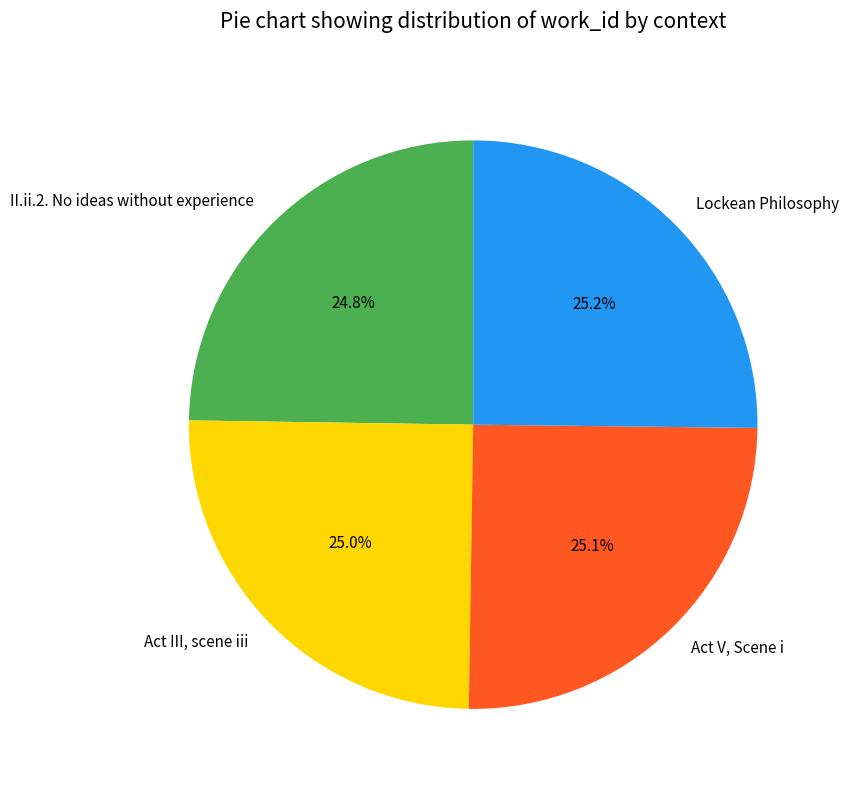

Rank the categories by value from highest to lowest.

Lockean Philosophy, Act V, Scene i, Act III, scene iii, II.ii.2. No ideas without experience